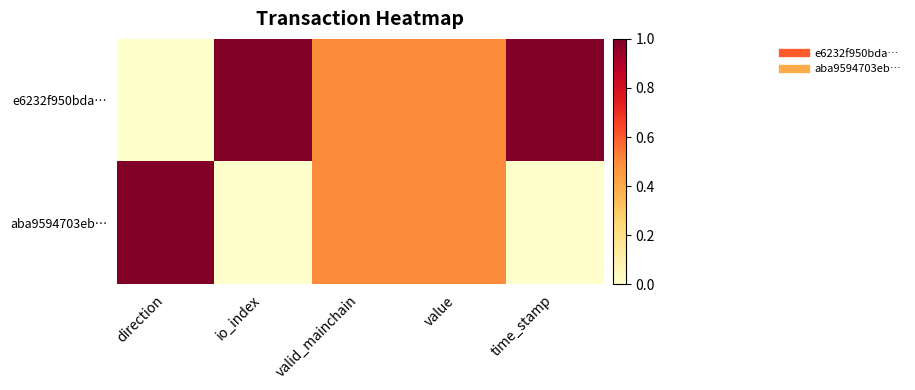

Reading right to left, transcribe all the data shown in this chart.

e6232f950bda…: time_stamp=1.0	value=0.5	valid_mainchain=0.5	io_index=1.0	direction=0.0
aba9594703eb…: time_stamp=0.0	value=0.5	valid_mainchain=0.5	io_index=0.0	direction=1.0